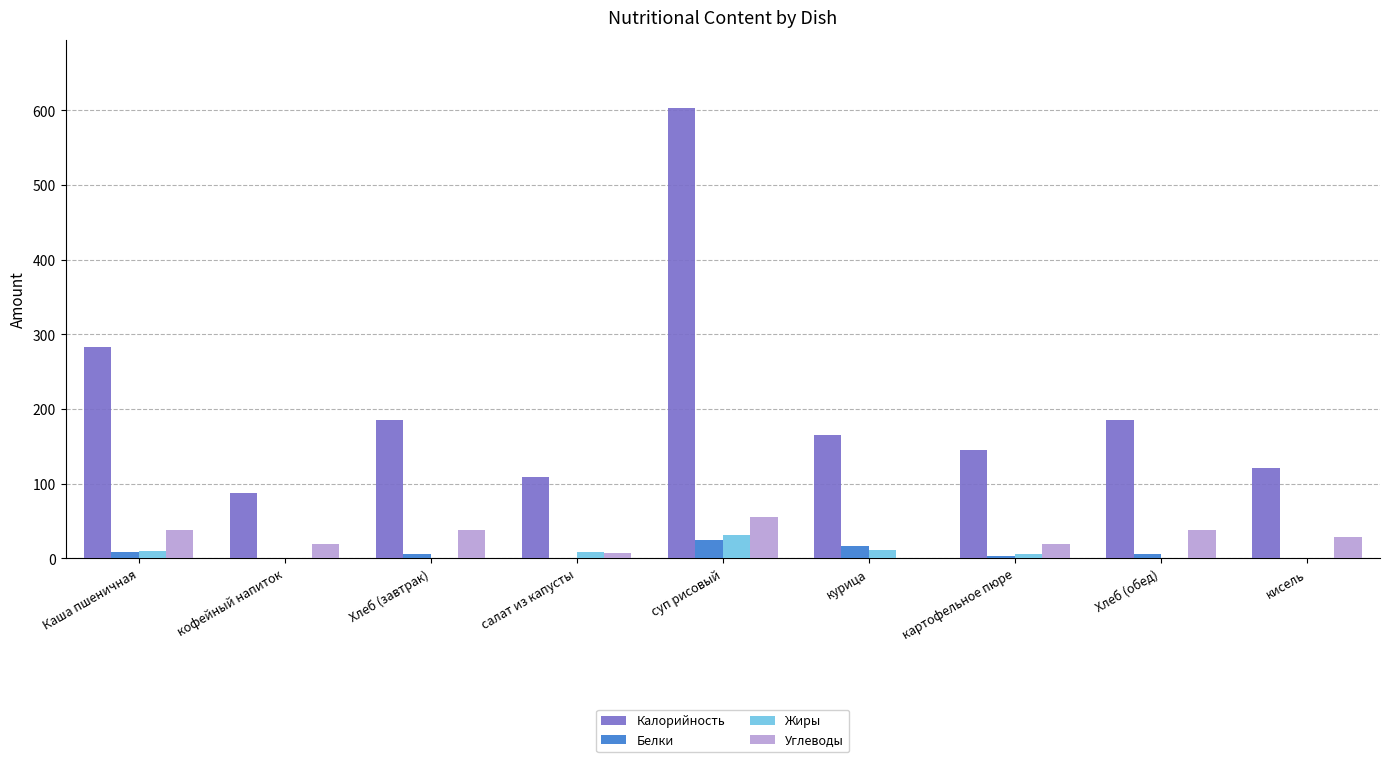

At which category is the sum across all series the highest?

суп рисовый